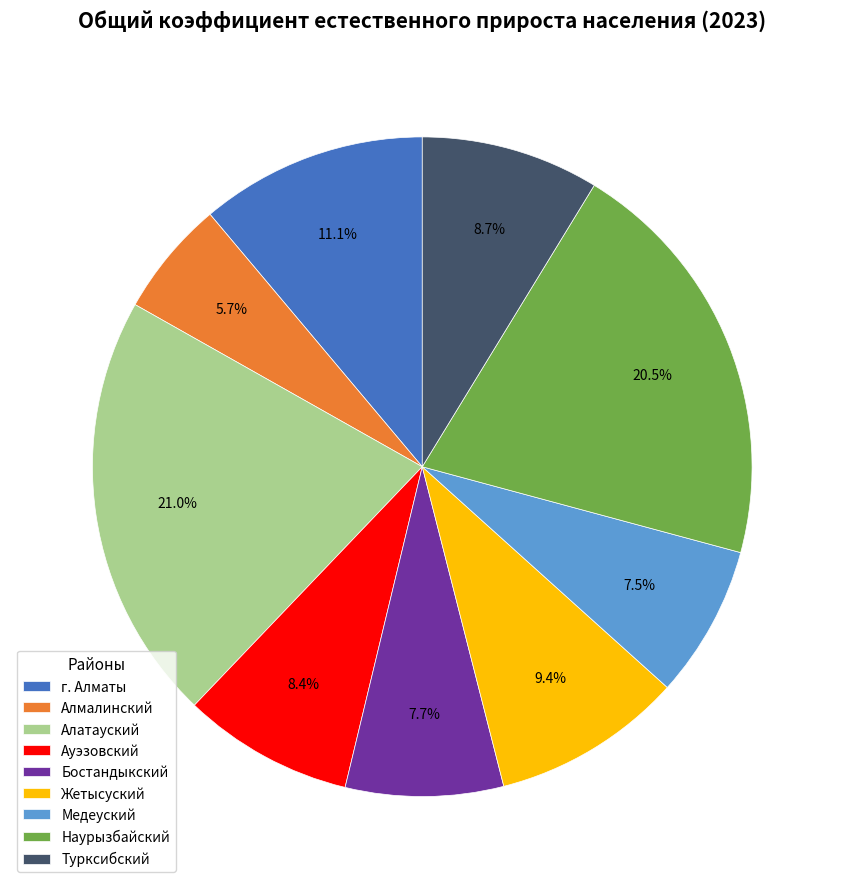

What is the ratio of the value at Турксибский to the value at г. Алматы?

0.8